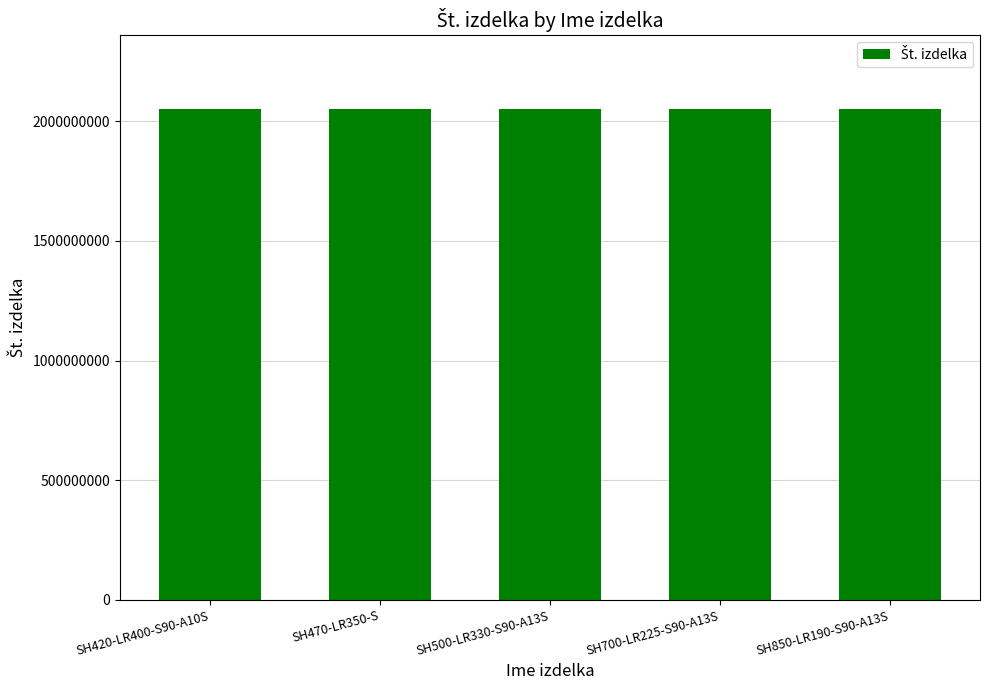

What is the ratio of the value at SH850-LR190-S90-A13S to the value at SH470-LR350-S?

1.0